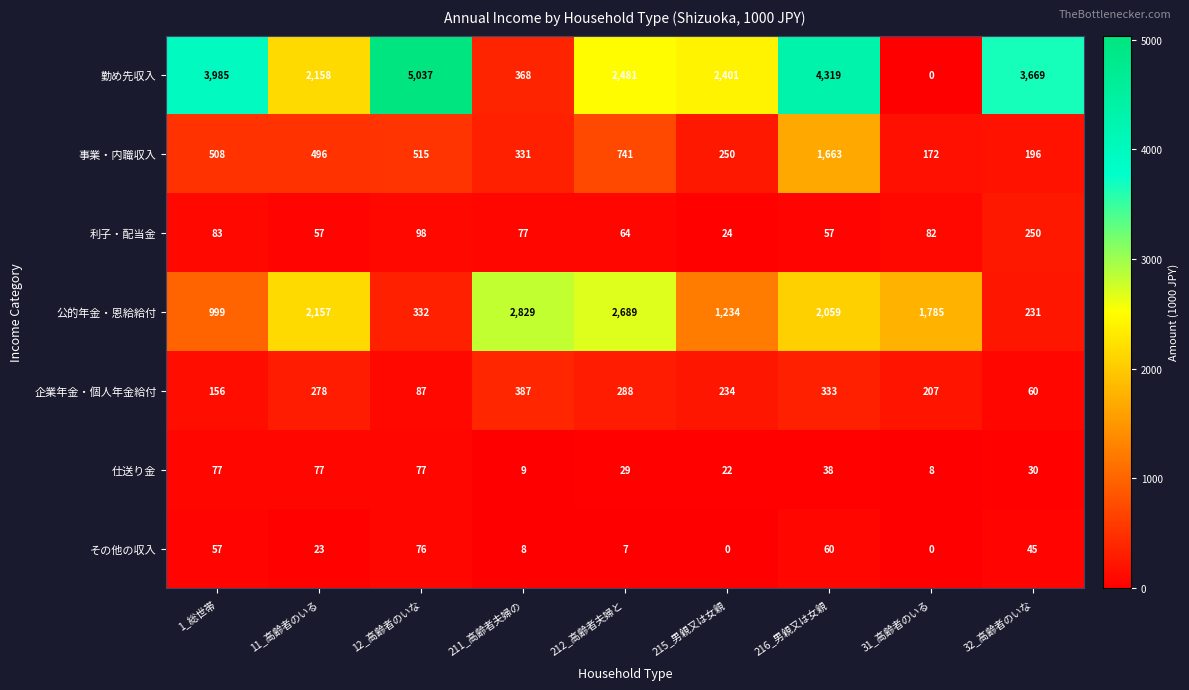

Which series has the largest total across all categories?

勤め先収入